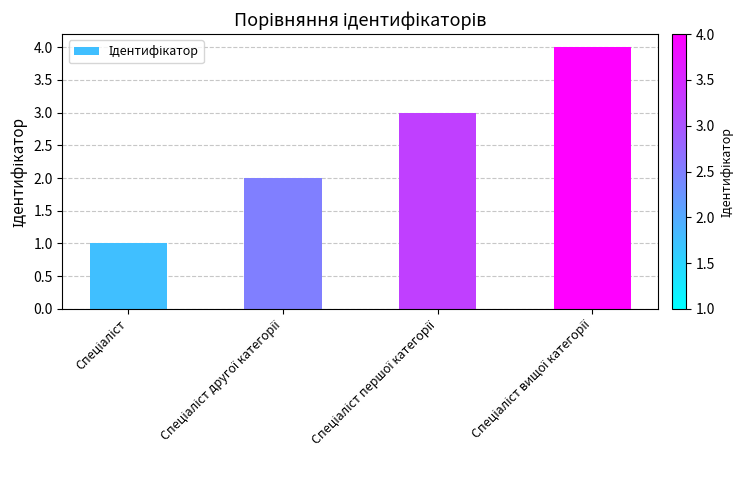

What is the maximum value shown in the chart?

4